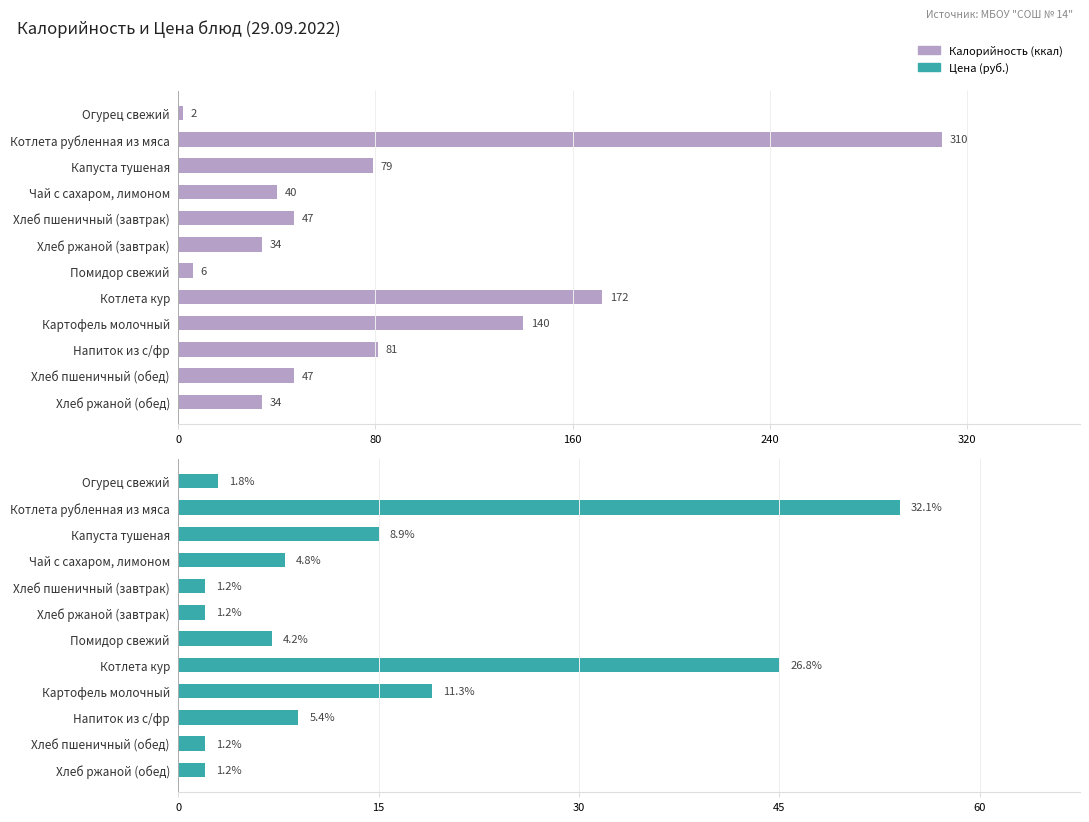

Which series has the largest total across all categories?

Калорийность